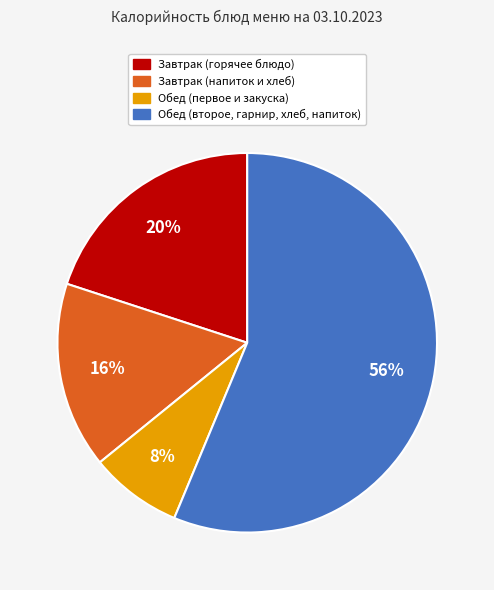

To the nearest percent, what is the difference between the largest and smallest slice percentages?

48%